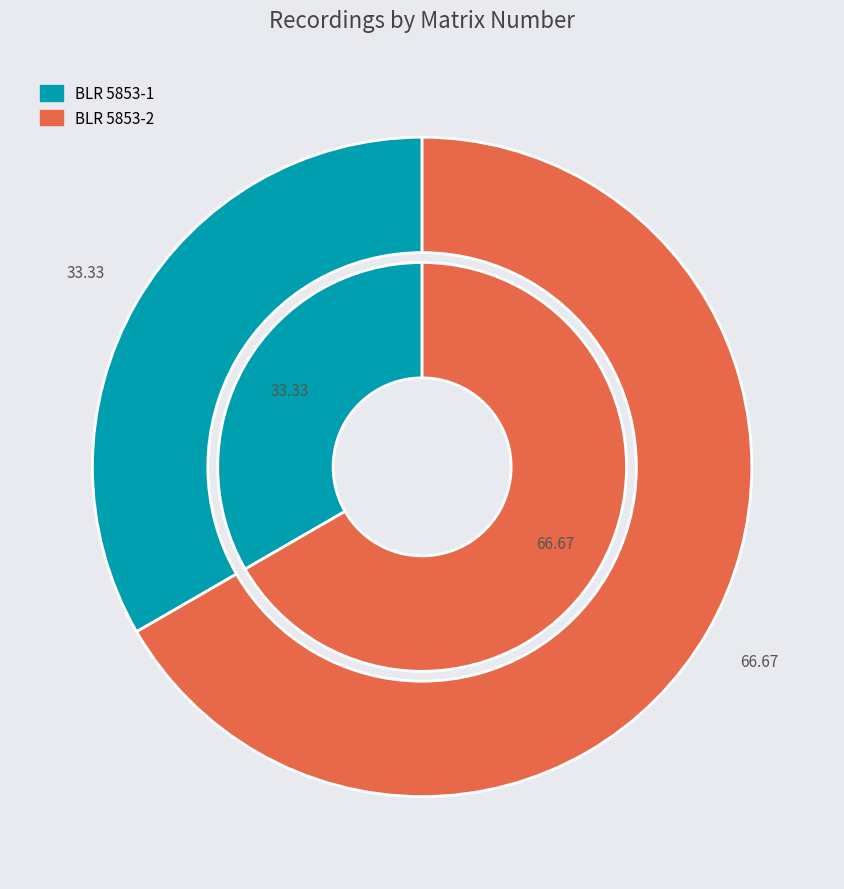

To the nearest percent, what portion does BLR 5853-1 represent?

33%